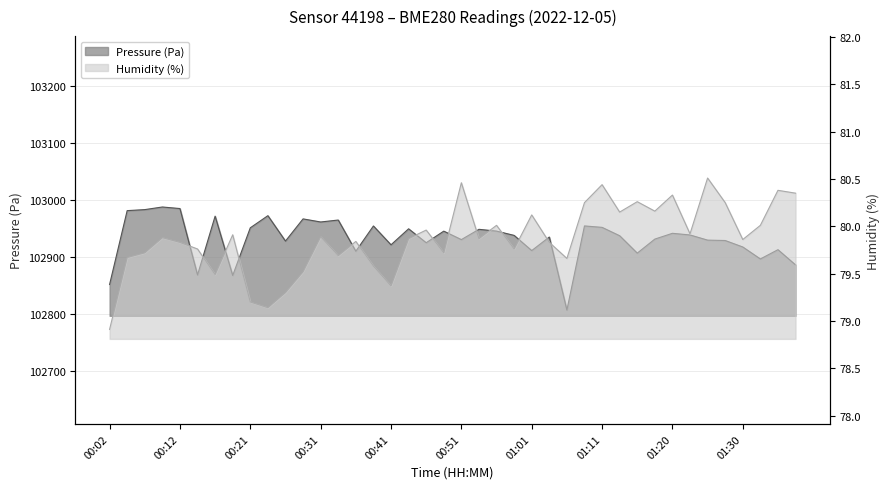

Between 00:34 and 01:38, which is larger?

00:34